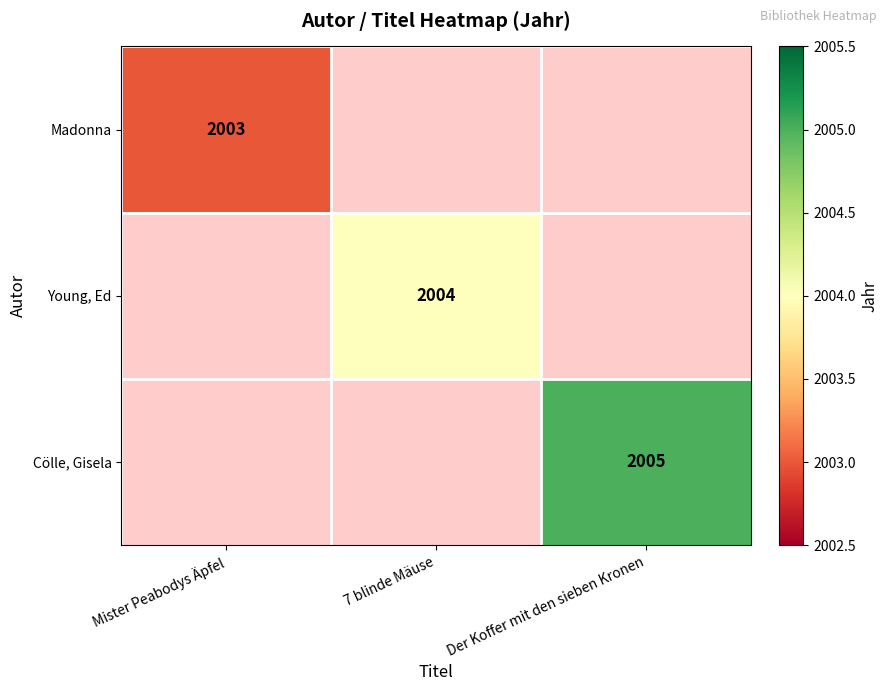

At how many categories does at least one series exceed 2003?

2